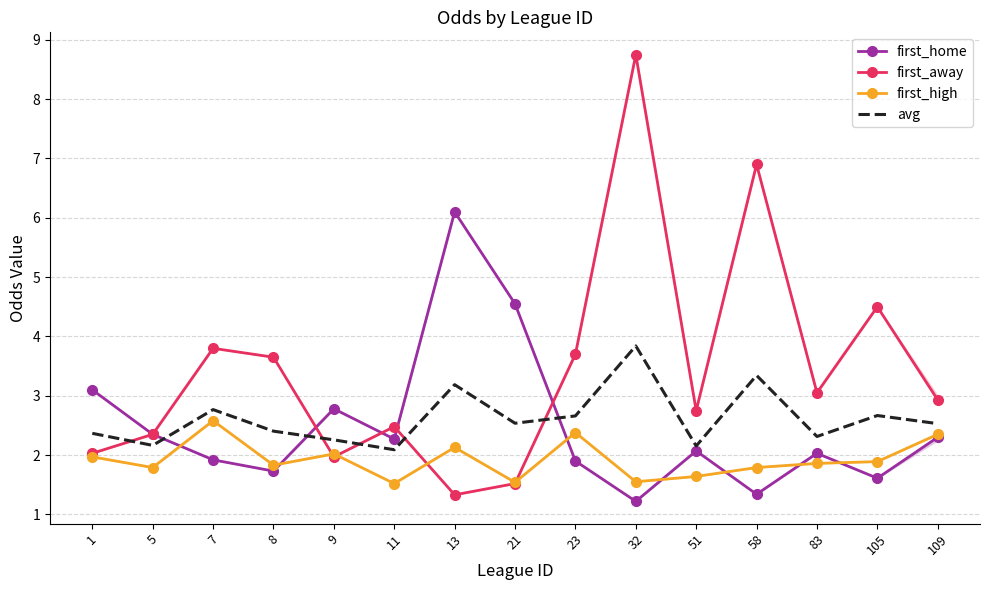

The value of first_away at 5 is 2.4. True or false?

True